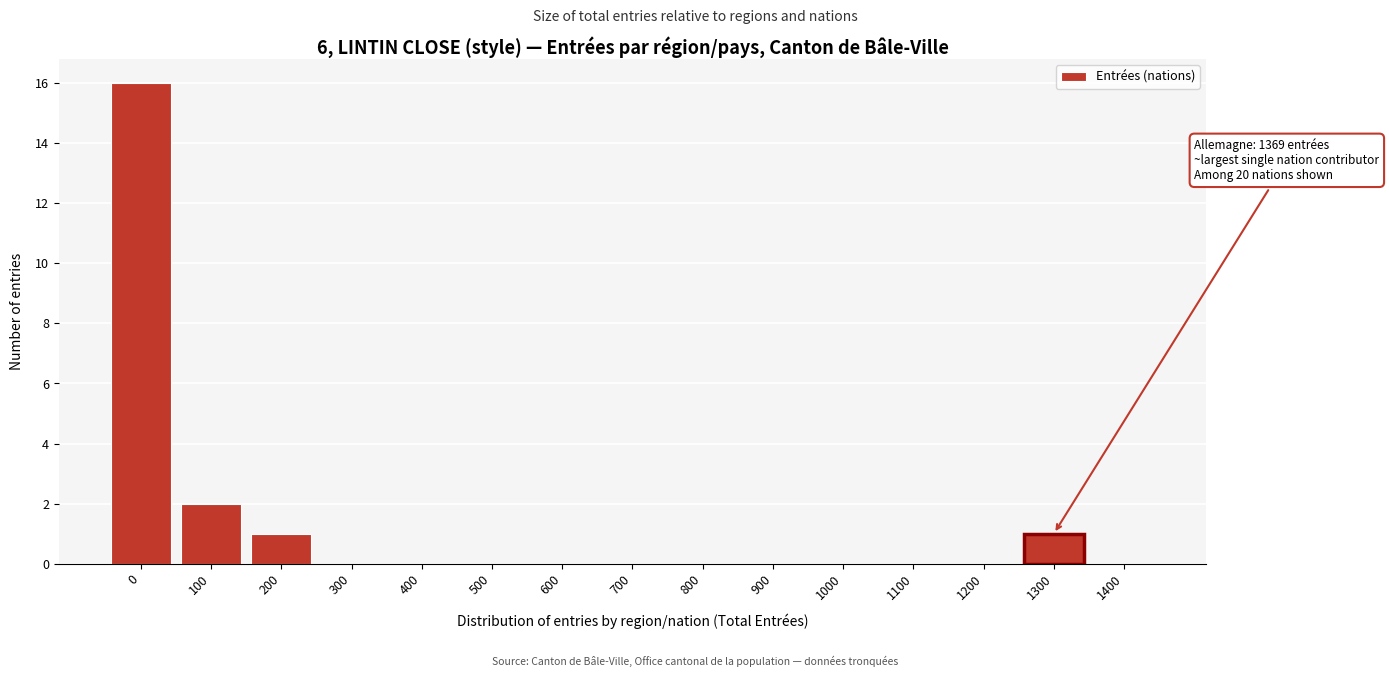

Reading right to left, what are all the values shown in this chart?

1400=0	1300=1	1200=0	1100=0	1000=0	900=0	800=0	700=0	600=0	500=0	400=0	300=0	200=1	100=2	0=16